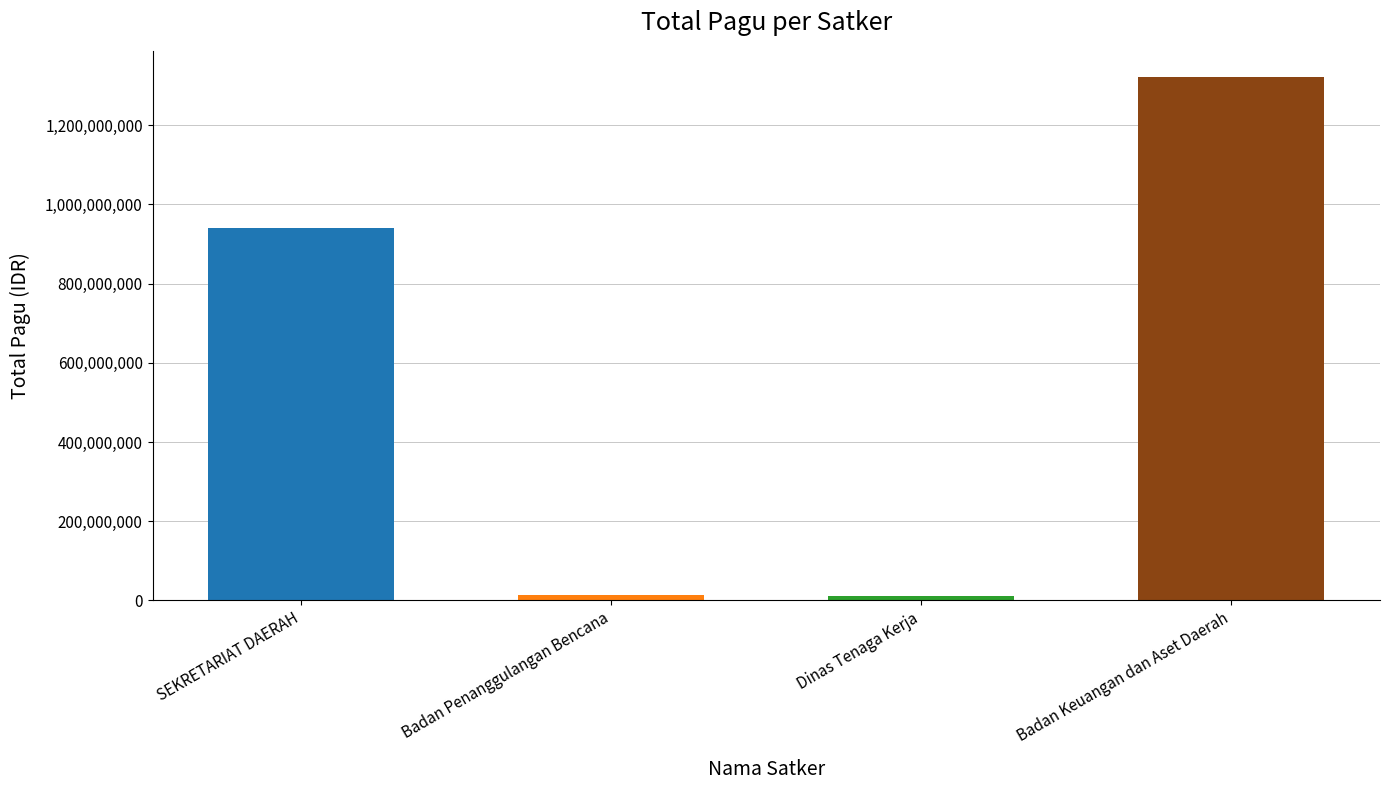

What is the label of the 1st bar from the left?

SEKRETARIAT DAERAH